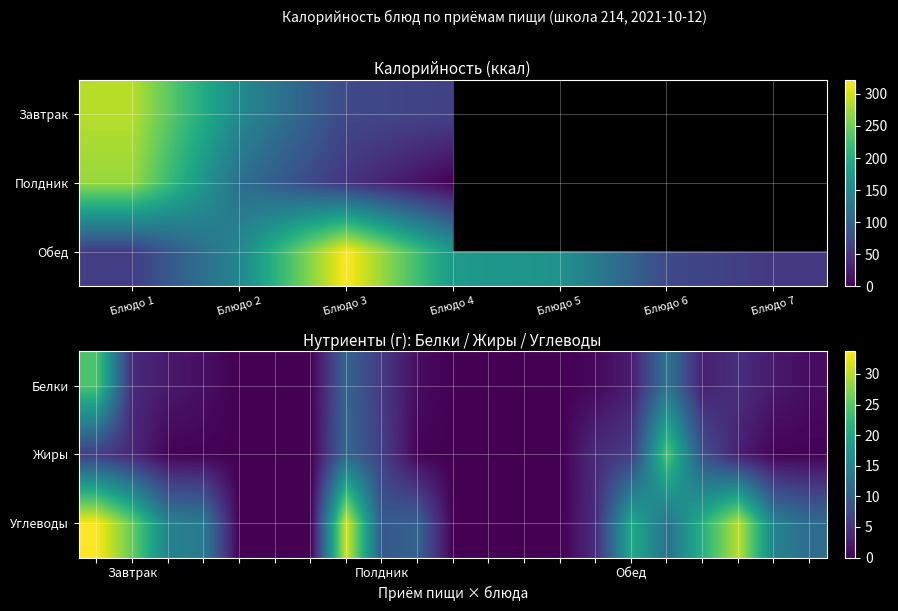

How many data points in Белки are less than 1?

8